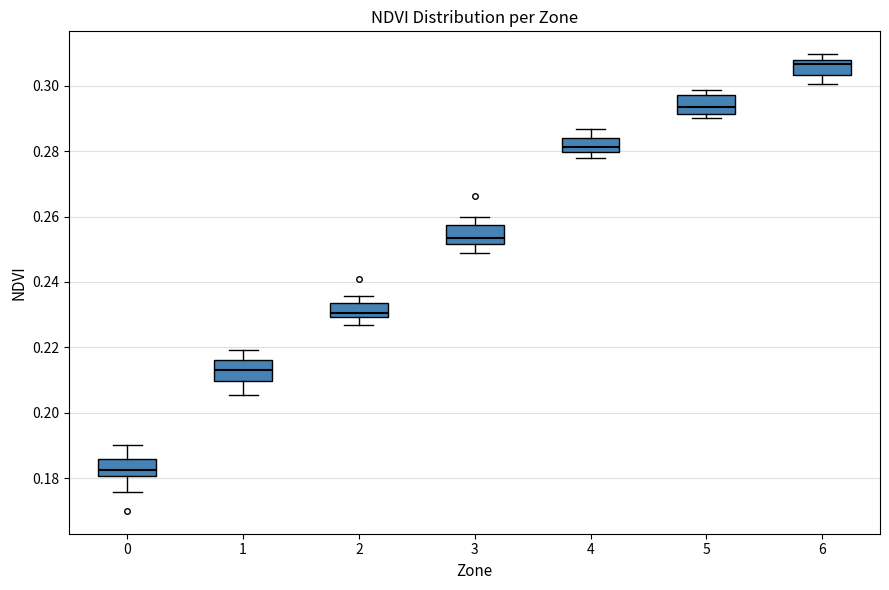

Reading left to right, read every box against the y-axis: the position of its median line, the range the box covers, and the ends of its whiskers. The values are not printed on the chart, so give them approximately, as read against the axis.

0: median 0.182, box 0.180 to 0.186, whiskers 0.176 to 0.190
1: median 0.214, box 0.210 to 0.216, whiskers 0.206 to 0.220
2: median 0.230 (just above the box's lower edge), box 0.230 to 0.234, whiskers 0.226 to 0.236
3: median 0.254, box 0.252 to 0.258, whiskers 0.248 to 0.260
4: median 0.282, box 0.280 to 0.284, whiskers 0.278 to 0.286
5: median 0.294, box 0.292 to 0.298, whiskers 0.290 to 0.298 (just above the box's upper edge)
6: median 0.306, box 0.304 to 0.308, whiskers 0.300 to 0.310